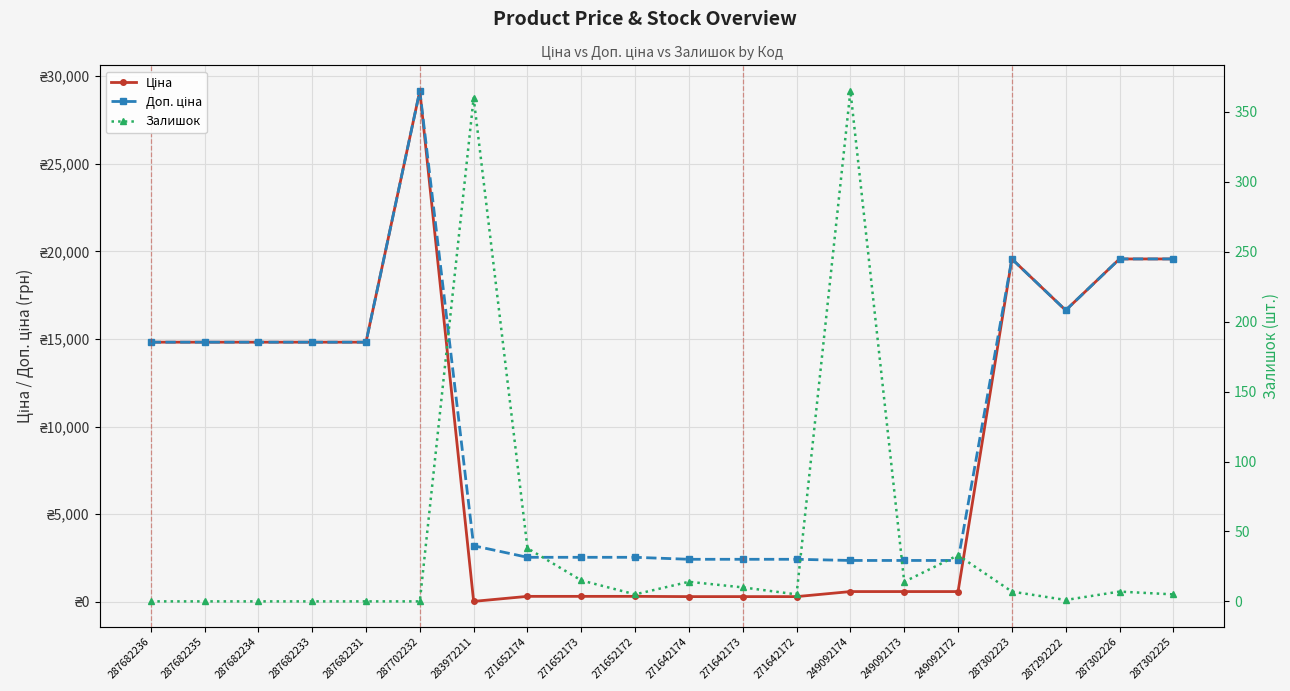

True or false: Ціна has more than 0 points higher than both neighbors.

True